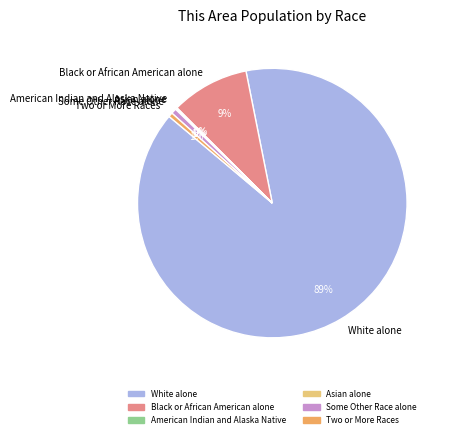

Which slice is the largest?

White alone